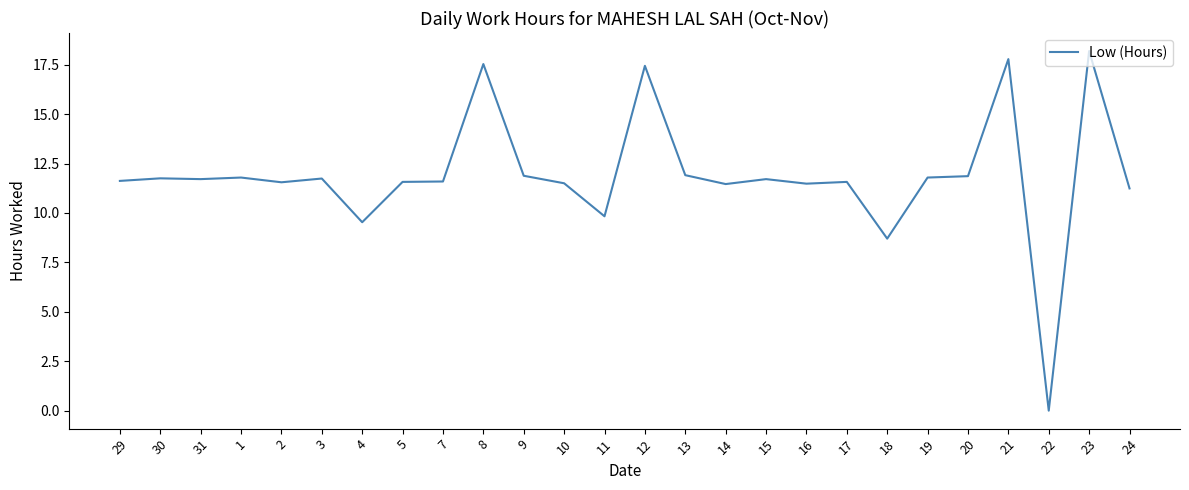

Does the chart have visible grid lines?

No